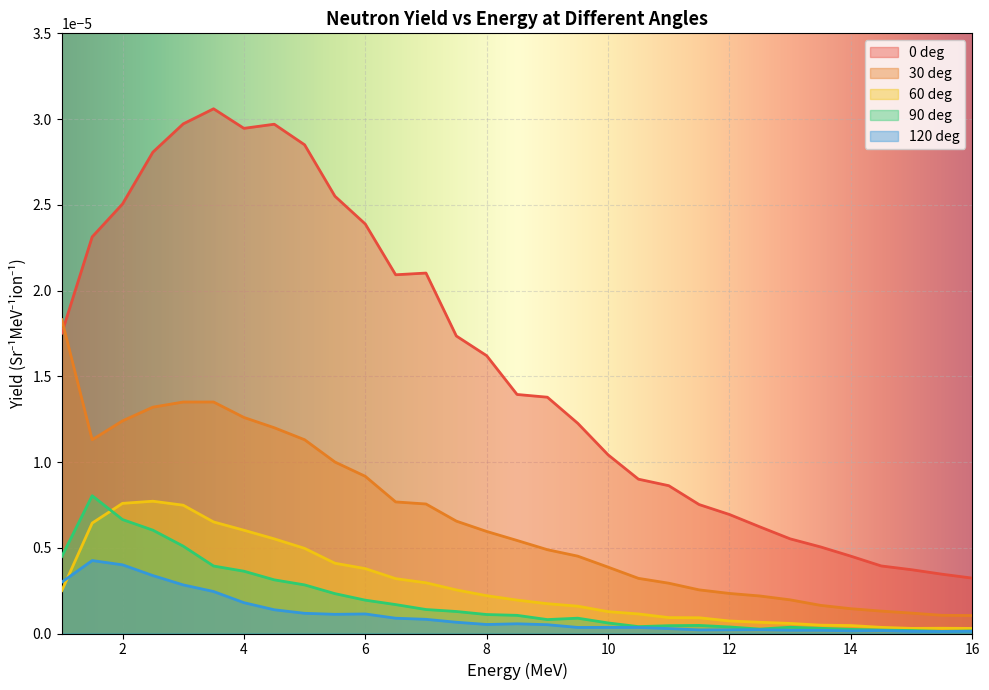

The value of 0 deg at 1.5 is 0.0. True or false?

False